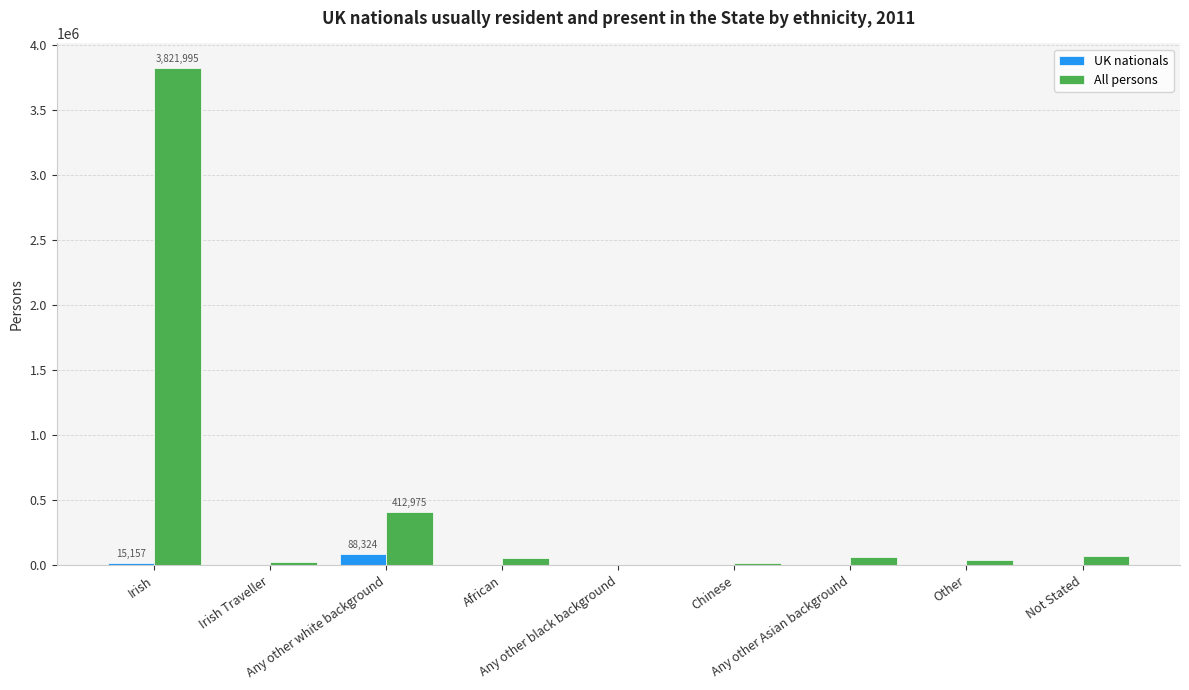

What is the sum of all UK nationals values?

112259